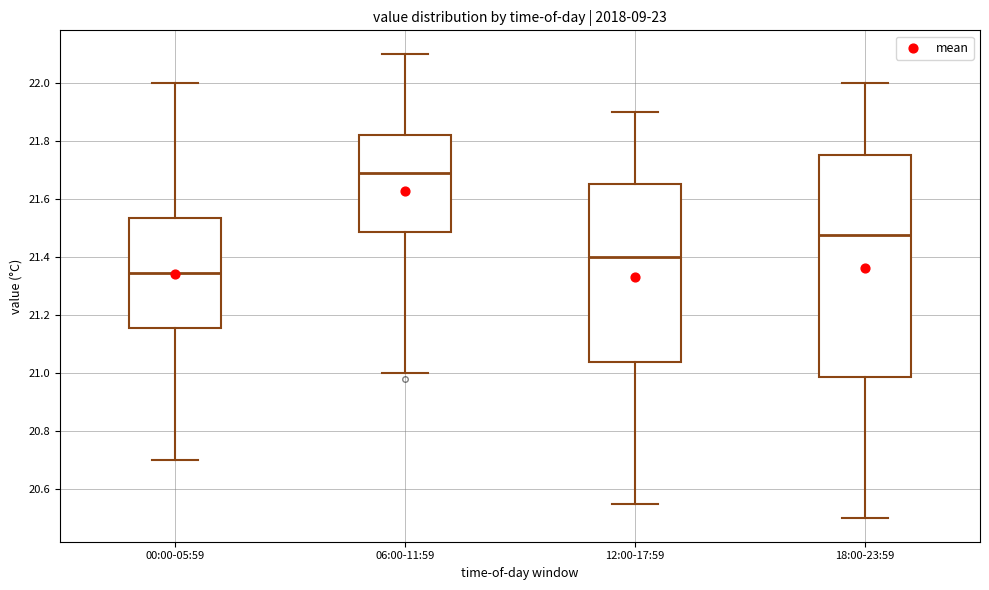

Which box's median line is the lowest?

00:00-05:59